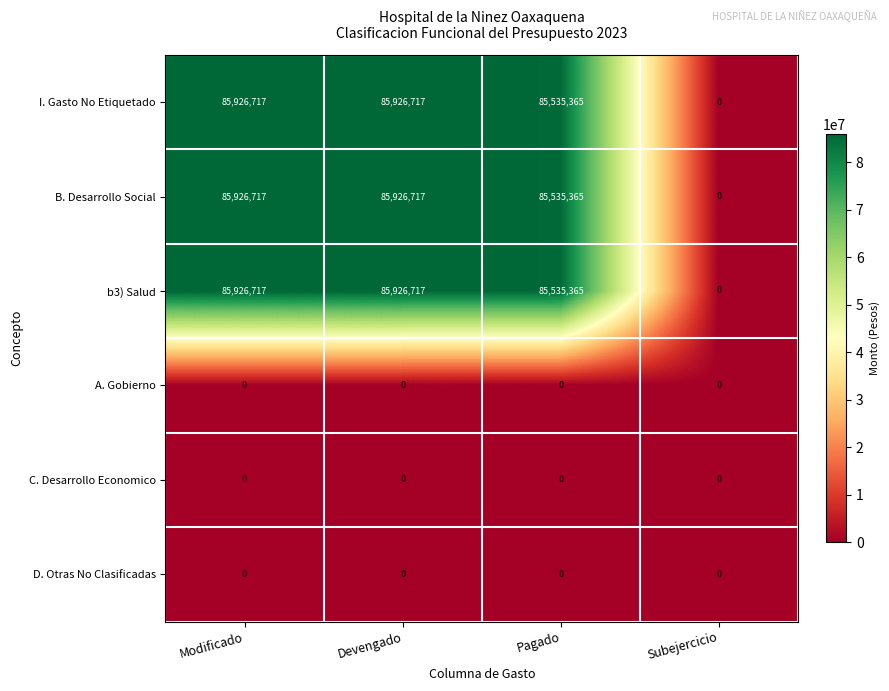

Reading right to left, transcribe all the data shown in this chart.

I. Gasto No Etiquetado: Subejercicio=0	Pagado=85535365	Devengado=85926717	Modificado=85926717
B. Desarrollo Social: Subejercicio=0	Pagado=85535365	Devengado=85926717	Modificado=85926717
b3) Salud: Subejercicio=0	Pagado=85535365	Devengado=85926717	Modificado=85926717
A. Gobierno: Subejercicio=0	Pagado=0	Devengado=0	Modificado=0
C. Desarrollo Economico: Subejercicio=0	Pagado=0	Devengado=0	Modificado=0
D. Otras No Clasificadas: Subejercicio=0	Pagado=0	Devengado=0	Modificado=0